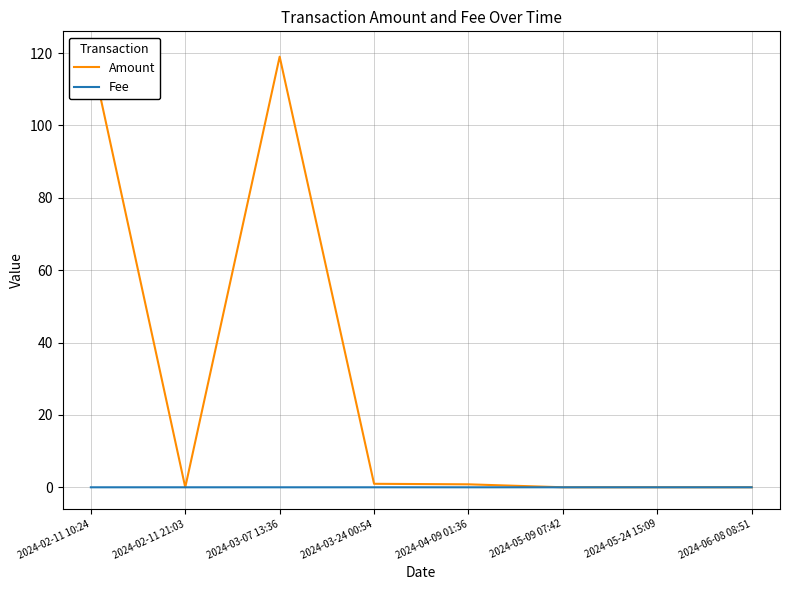

Rank the series by their maximum value, from lowest to highest.

Fee, Amount